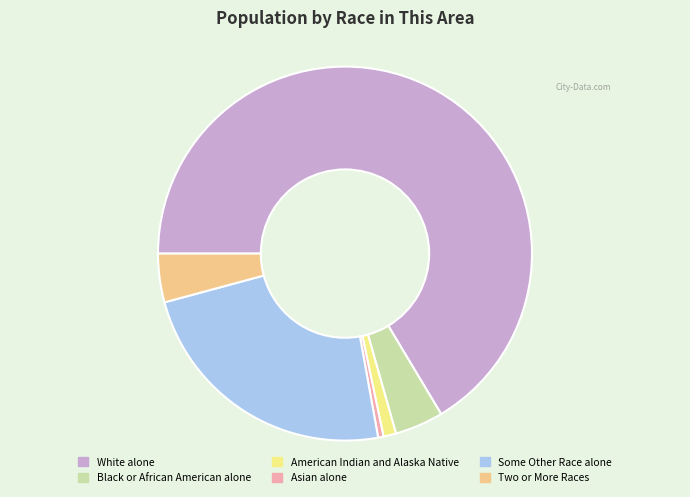

How many slices are in this pie chart?

6